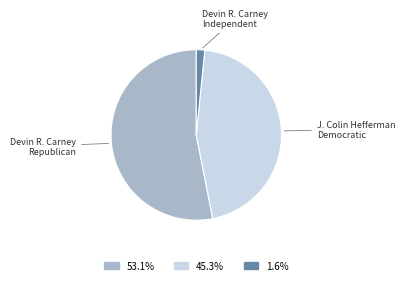

Is there any slice that represents more than half of the pie?

Yes